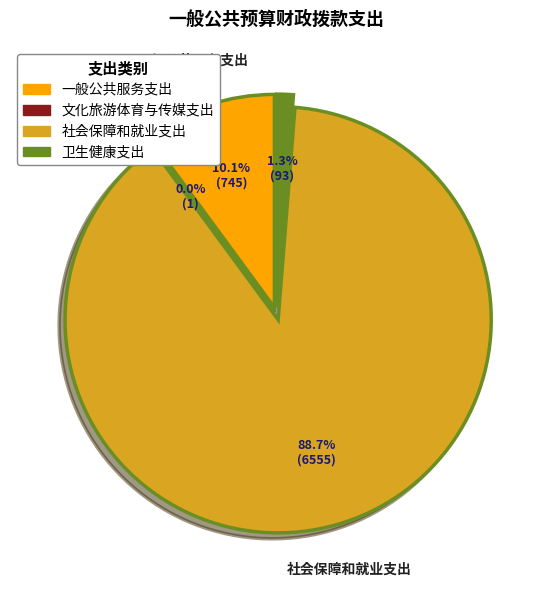

True or false: 一般公共服务支出 accounts for 1% of the total.

False